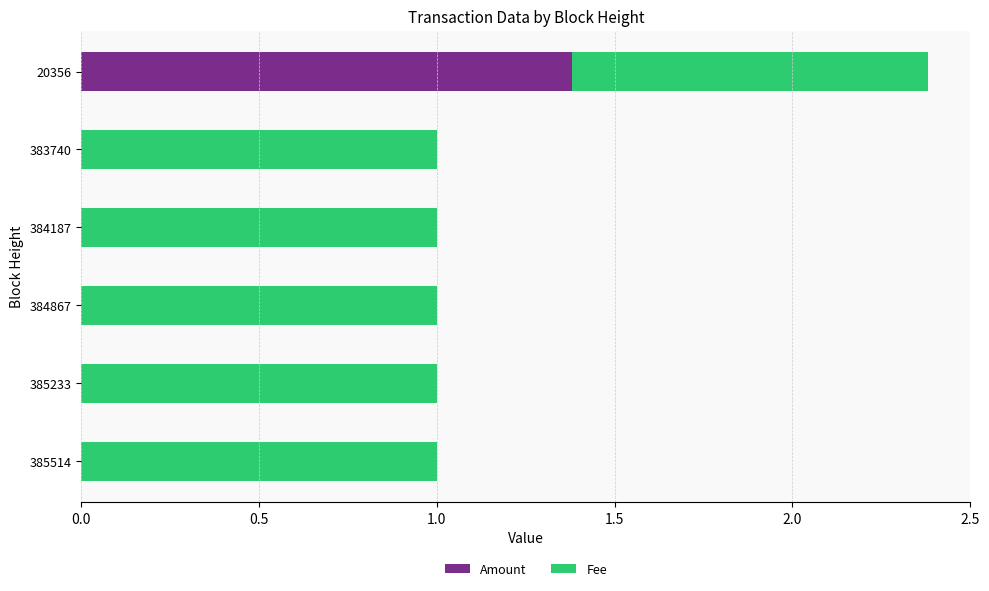

At which label does Amount reach its peak?

20356